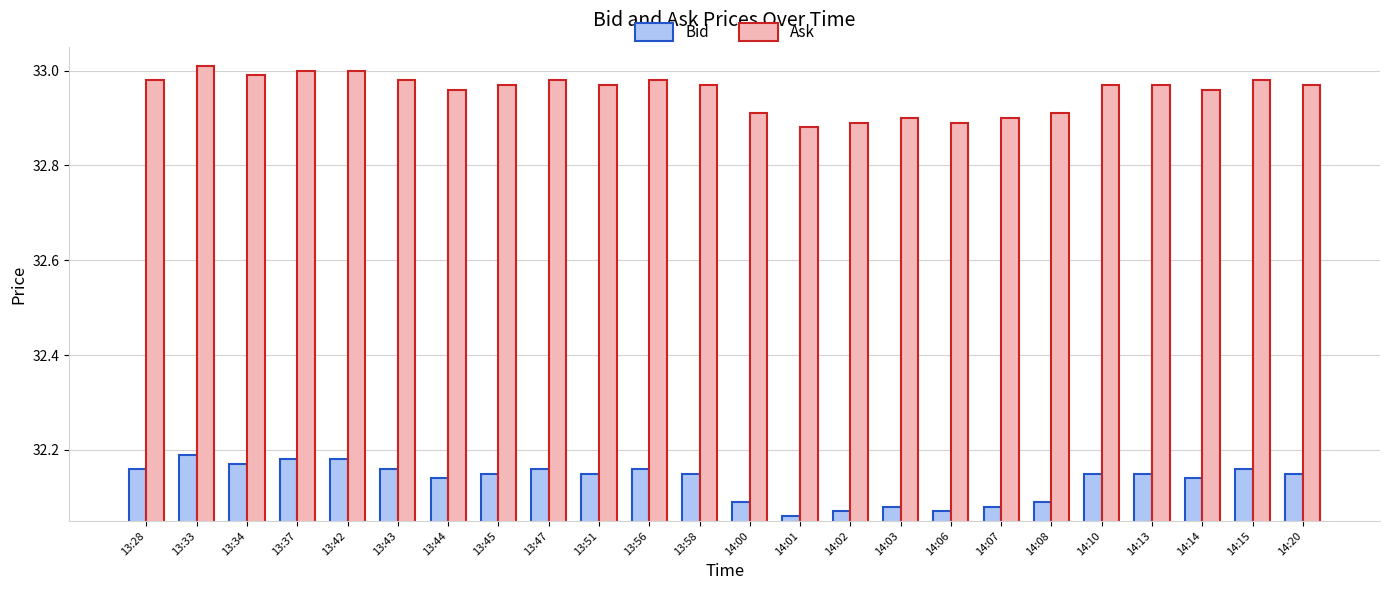

What is the difference between the highest and lowest values at 13:33?

0.8